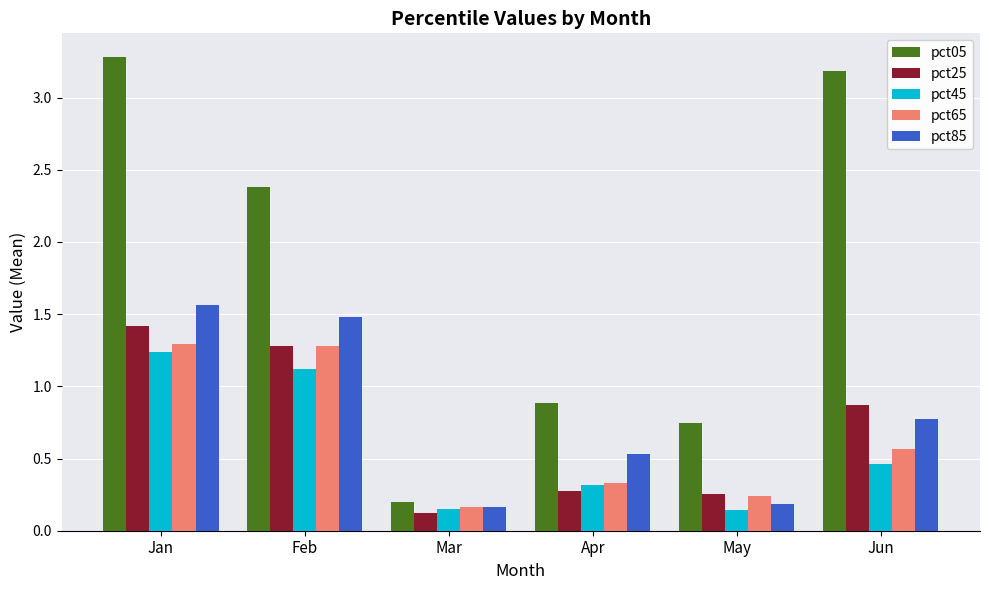

What is the greatest value displayed?

3.3